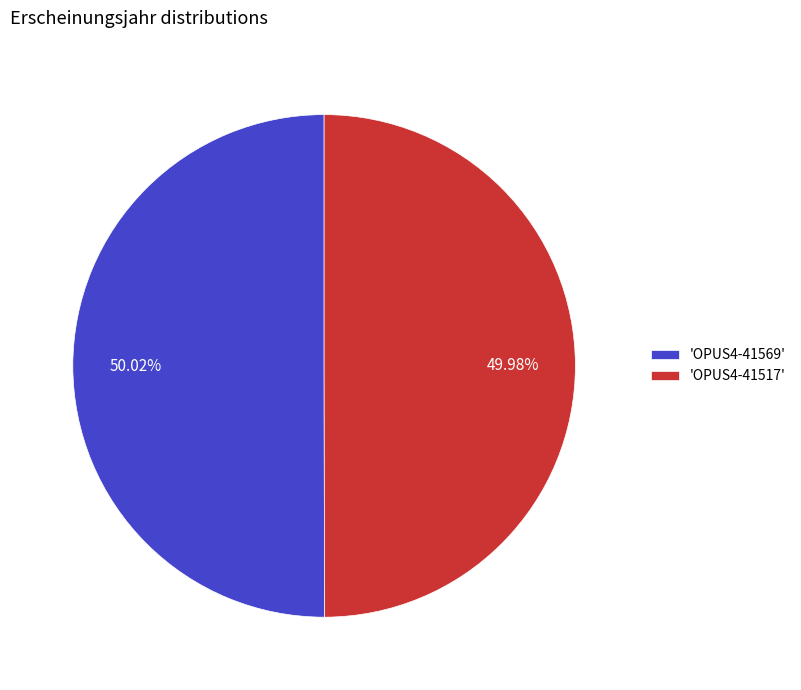

Is there any slice that represents more than half of the pie?

Yes